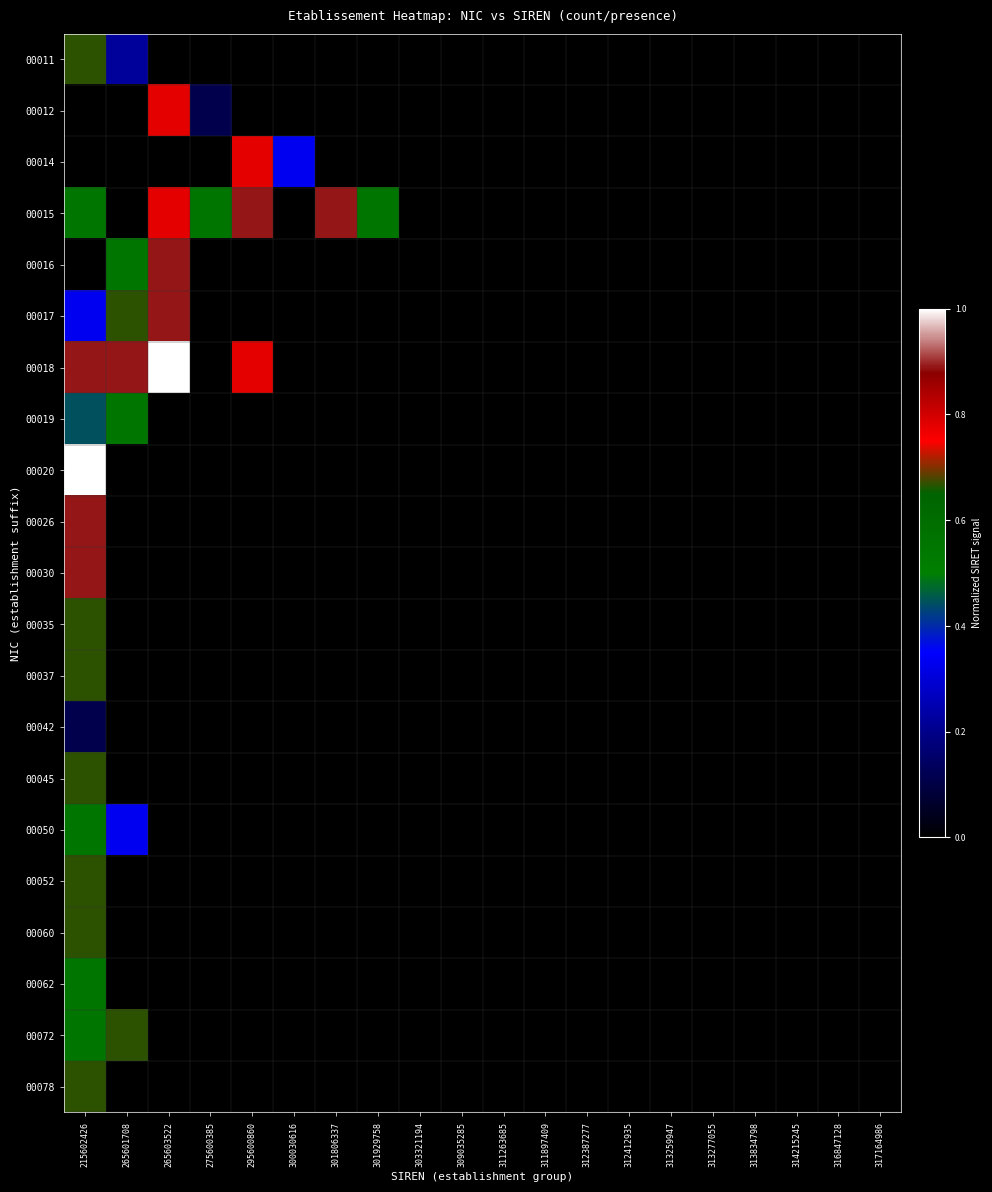

Reading right to left, list all the values displayed in this chart.

00011: 317164986=0.0	316847128=0.0	314215245=0.0	313834798=0.0	313277055=0.0	313259947=0.0	312412935=0.0	312387277=0.0	311897409=0.0	311263685=0.0	309035285=0.0	303321194=0.0	301929758=0.0	301806337=0.0	300030616=0.0	295600860=0.0	275600385=0.0	265603522=0.0	265601708=0.2	215602426=0.7
00012: 317164986=0.0	316847128=0.0	314215245=0.0	313834798=0.0	313277055=0.0	313259947=0.0	312412935=0.0	312387277=0.0	311897409=0.0	311263685=0.0	309035285=0.0	303321194=0.0	301929758=0.0	301806337=0.0	300030616=0.0	295600860=0.0	275600385=0.1	265603522=0.8	265601708=0.0	215602426=0.0
00014: 317164986=0.0	316847128=0.0	314215245=0.0	313834798=0.0	313277055=0.0	313259947=0.0	312412935=0.0	312387277=0.0	311897409=0.0	311263685=0.0	309035285=0.0	303321194=0.0	301929758=0.0	301806337=0.0	300030616=0.3	295600860=0.8	275600385=0.0	265603522=0.0	265601708=0.0	215602426=0.0
00015: 317164986=0.0	316847128=0.0	314215245=0.0	313834798=0.0	313277055=0.0	313259947=0.0	312412935=0.0	312387277=0.0	311897409=0.0	311263685=0.0	309035285=0.0	303321194=0.0	301929758=0.6	301806337=0.9	300030616=0.0	295600860=0.9	275600385=0.6	265603522=0.8	265601708=0.0	215602426=0.6
00016: 317164986=0.0	316847128=0.0	314215245=0.0	313834798=0.0	313277055=0.0	313259947=0.0	312412935=0.0	312387277=0.0	311897409=0.0	311263685=0.0	309035285=0.0	303321194=0.0	301929758=0.0	301806337=0.0	300030616=0.0	295600860=0.0	275600385=0.0	265603522=0.9	265601708=0.6	215602426=0.0
00017: 317164986=0.0	316847128=0.0	314215245=0.0	313834798=0.0	313277055=0.0	313259947=0.0	312412935=0.0	312387277=0.0	311897409=0.0	311263685=0.0	309035285=0.0	303321194=0.0	301929758=0.0	301806337=0.0	300030616=0.0	295600860=0.0	275600385=0.0	265603522=0.9	265601708=0.7	215602426=0.3
00018: 317164986=0.0	316847128=0.0	314215245=0.0	313834798=0.0	313277055=0.0	313259947=0.0	312412935=0.0	312387277=0.0	311897409=0.0	311263685=0.0	309035285=0.0	303321194=0.0	301929758=0.0	301806337=0.0	300030616=0.0	295600860=0.8	275600385=0.0	265603522=1.0	265601708=0.9	215602426=0.9
00019: 317164986=0.0	316847128=0.0	314215245=0.0	313834798=0.0	313277055=0.0	313259947=0.0	312412935=0.0	312387277=0.0	311897409=0.0	311263685=0.0	309035285=0.0	303321194=0.0	301929758=0.0	301806337=0.0	300030616=0.0	295600860=0.0	275600385=0.0	265603522=0.0	265601708=0.6	215602426=0.4
00020: 317164986=0.0	316847128=0.0	314215245=0.0	313834798=0.0	313277055=0.0	313259947=0.0	312412935=0.0	312387277=0.0	311897409=0.0	311263685=0.0	309035285=0.0	303321194=0.0	301929758=0.0	301806337=0.0	300030616=0.0	295600860=0.0	275600385=0.0	265603522=0.0	265601708=0.0	215602426=1.0
00026: 317164986=0.0	316847128=0.0	314215245=0.0	313834798=0.0	313277055=0.0	313259947=0.0	312412935=0.0	312387277=0.0	311897409=0.0	311263685=0.0	309035285=0.0	303321194=0.0	301929758=0.0	301806337=0.0	300030616=0.0	295600860=0.0	275600385=0.0	265603522=0.0	265601708=0.0	215602426=0.9
00030: 317164986=0.0	316847128=0.0	314215245=0.0	313834798=0.0	313277055=0.0	313259947=0.0	312412935=0.0	312387277=0.0	311897409=0.0	311263685=0.0	309035285=0.0	303321194=0.0	301929758=0.0	301806337=0.0	300030616=0.0	295600860=0.0	275600385=0.0	265603522=0.0	265601708=0.0	215602426=0.9
00035: 317164986=0.0	316847128=0.0	314215245=0.0	313834798=0.0	313277055=0.0	313259947=0.0	312412935=0.0	312387277=0.0	311897409=0.0	311263685=0.0	309035285=0.0	303321194=0.0	301929758=0.0	301806337=0.0	300030616=0.0	295600860=0.0	275600385=0.0	265603522=0.0	265601708=0.0	215602426=0.7
00037: 317164986=0.0	316847128=0.0	314215245=0.0	313834798=0.0	313277055=0.0	313259947=0.0	312412935=0.0	312387277=0.0	311897409=0.0	311263685=0.0	309035285=0.0	303321194=0.0	301929758=0.0	301806337=0.0	300030616=0.0	295600860=0.0	275600385=0.0	265603522=0.0	265601708=0.0	215602426=0.7
00042: 317164986=0.0	316847128=0.0	314215245=0.0	313834798=0.0	313277055=0.0	313259947=0.0	312412935=0.0	312387277=0.0	311897409=0.0	311263685=0.0	309035285=0.0	303321194=0.0	301929758=0.0	301806337=0.0	300030616=0.0	295600860=0.0	275600385=0.0	265603522=0.0	265601708=0.0	215602426=0.1
00045: 317164986=0.0	316847128=0.0	314215245=0.0	313834798=0.0	313277055=0.0	313259947=0.0	312412935=0.0	312387277=0.0	311897409=0.0	311263685=0.0	309035285=0.0	303321194=0.0	301929758=0.0	301806337=0.0	300030616=0.0	295600860=0.0	275600385=0.0	265603522=0.0	265601708=0.0	215602426=0.7
00050: 317164986=0.0	316847128=0.0	314215245=0.0	313834798=0.0	313277055=0.0	313259947=0.0	312412935=0.0	312387277=0.0	311897409=0.0	311263685=0.0	309035285=0.0	303321194=0.0	301929758=0.0	301806337=0.0	300030616=0.0	295600860=0.0	275600385=0.0	265603522=0.0	265601708=0.3	215602426=0.6
00052: 317164986=0.0	316847128=0.0	314215245=0.0	313834798=0.0	313277055=0.0	313259947=0.0	312412935=0.0	312387277=0.0	311897409=0.0	311263685=0.0	309035285=0.0	303321194=0.0	301929758=0.0	301806337=0.0	300030616=0.0	295600860=0.0	275600385=0.0	265603522=0.0	265601708=0.0	215602426=0.7
00060: 317164986=0.0	316847128=0.0	314215245=0.0	313834798=0.0	313277055=0.0	313259947=0.0	312412935=0.0	312387277=0.0	311897409=0.0	311263685=0.0	309035285=0.0	303321194=0.0	301929758=0.0	301806337=0.0	300030616=0.0	295600860=0.0	275600385=0.0	265603522=0.0	265601708=0.0	215602426=0.7
00062: 317164986=0.0	316847128=0.0	314215245=0.0	313834798=0.0	313277055=0.0	313259947=0.0	312412935=0.0	312387277=0.0	311897409=0.0	311263685=0.0	309035285=0.0	303321194=0.0	301929758=0.0	301806337=0.0	300030616=0.0	295600860=0.0	275600385=0.0	265603522=0.0	265601708=0.0	215602426=0.6
00072: 317164986=0.0	316847128=0.0	314215245=0.0	313834798=0.0	313277055=0.0	313259947=0.0	312412935=0.0	312387277=0.0	311897409=0.0	311263685=0.0	309035285=0.0	303321194=0.0	301929758=0.0	301806337=0.0	300030616=0.0	295600860=0.0	275600385=0.0	265603522=0.0	265601708=0.7	215602426=0.6
00078: 317164986=0.0	316847128=0.0	314215245=0.0	313834798=0.0	313277055=0.0	313259947=0.0	312412935=0.0	312387277=0.0	311897409=0.0	311263685=0.0	309035285=0.0	303321194=0.0	301929758=0.0	301806337=0.0	300030616=0.0	295600860=0.0	275600385=0.0	265603522=0.0	265601708=0.0	215602426=0.7